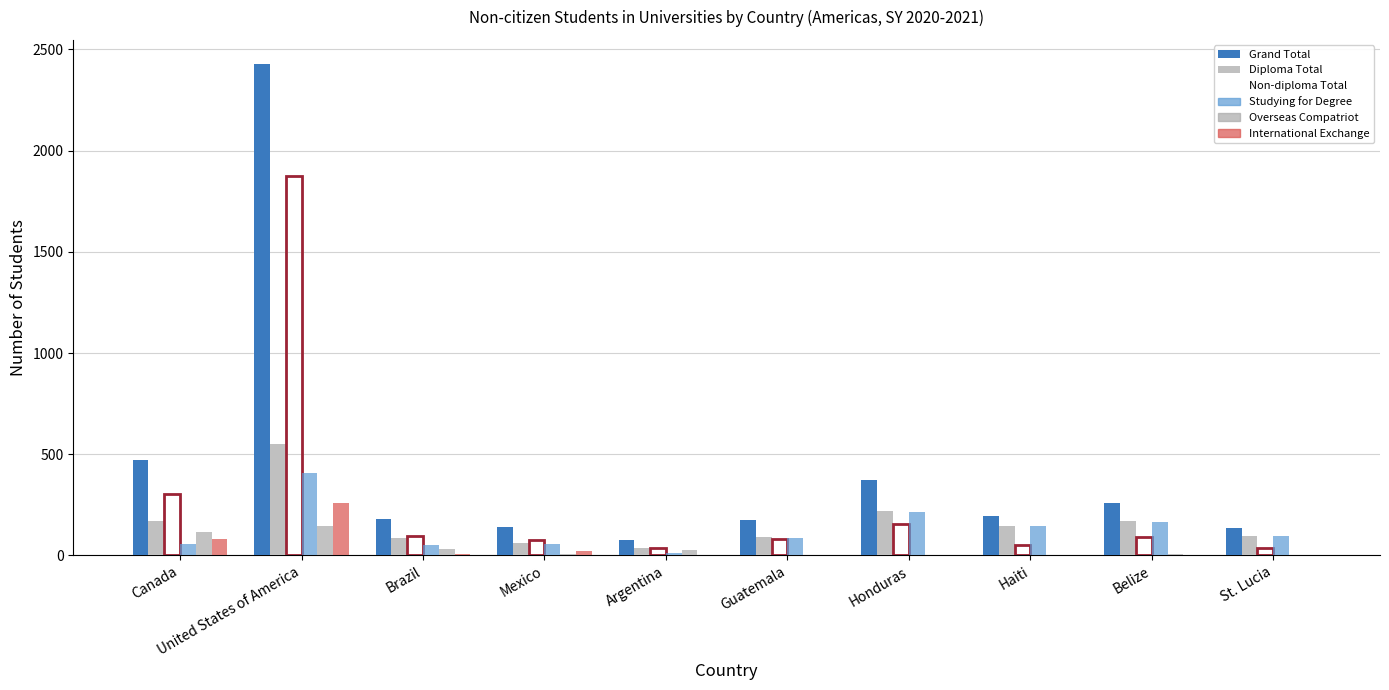

At which category does the chart reach its minimum across all series?

Haiti